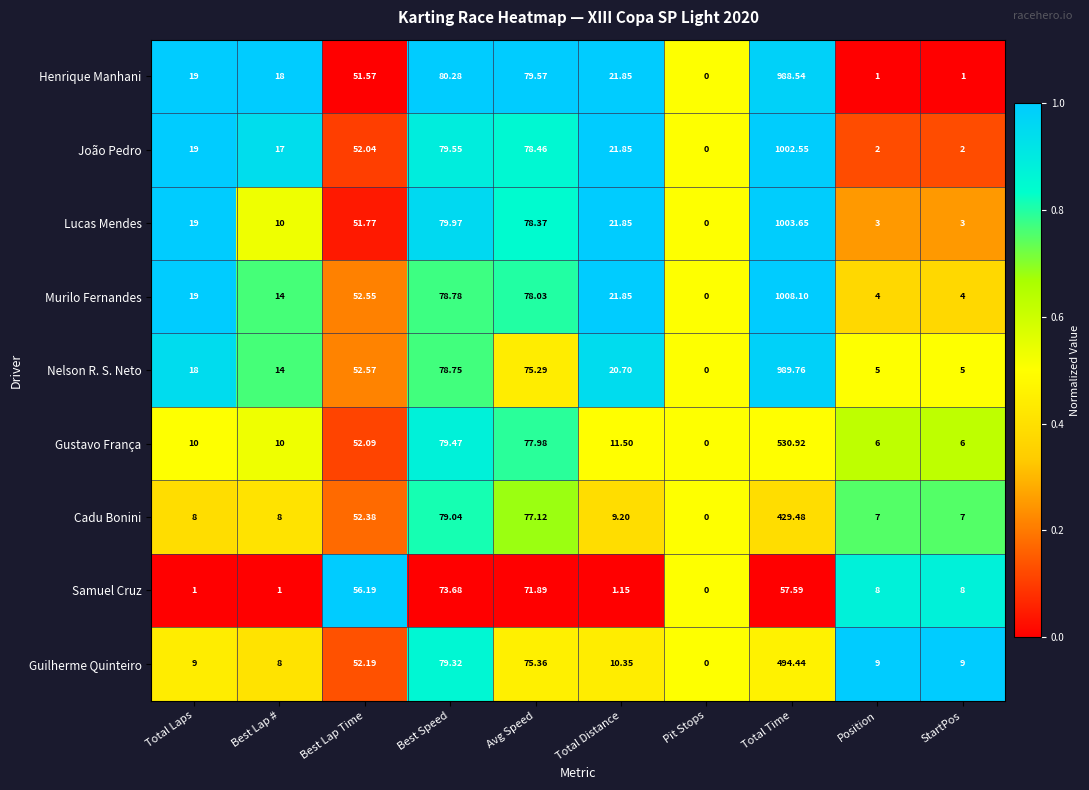

Which series has the widest spread of values?

Murilo Fernandes